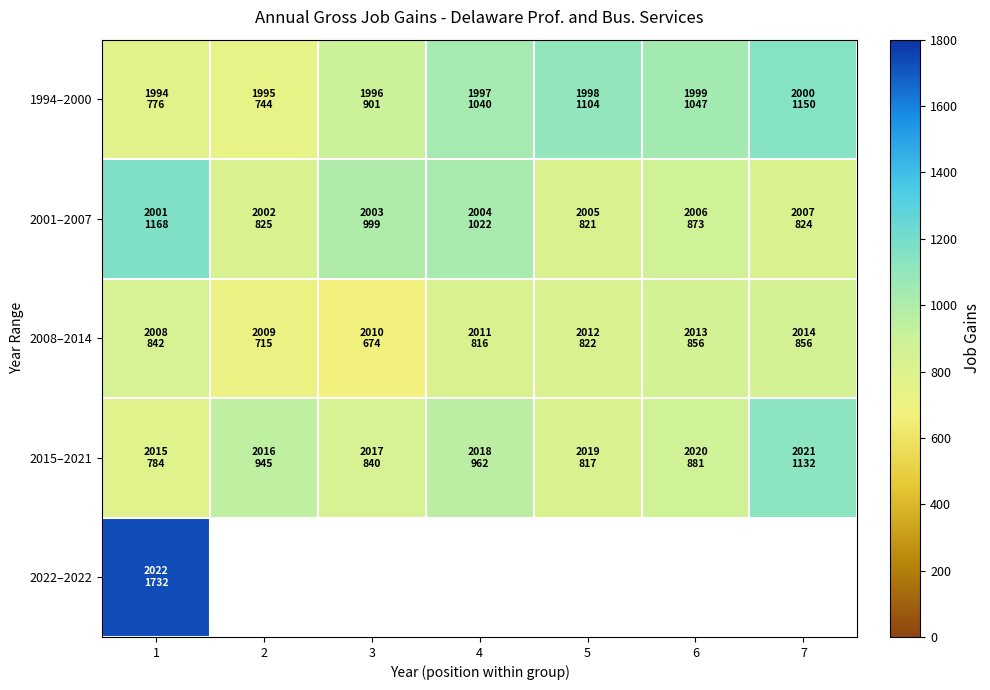

At which label is 2008–2014 closest to 765?

2